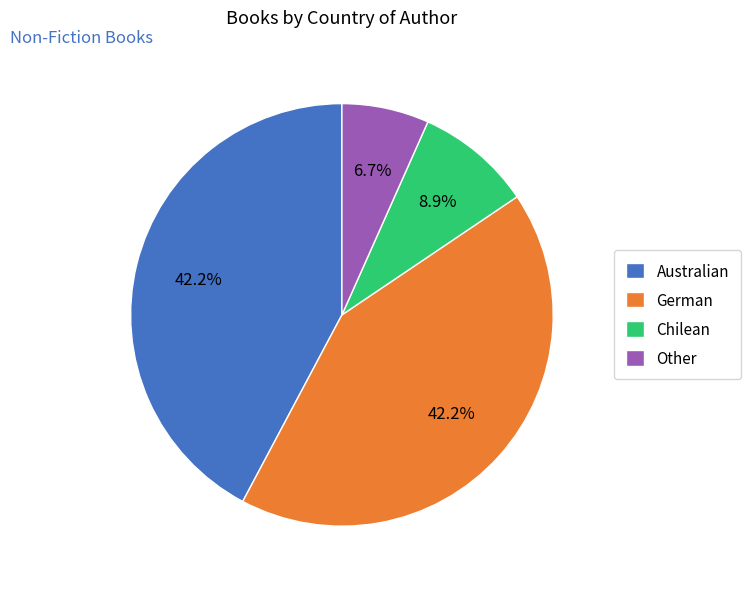

To the nearest percent, what portion does Chilean represent?

9%